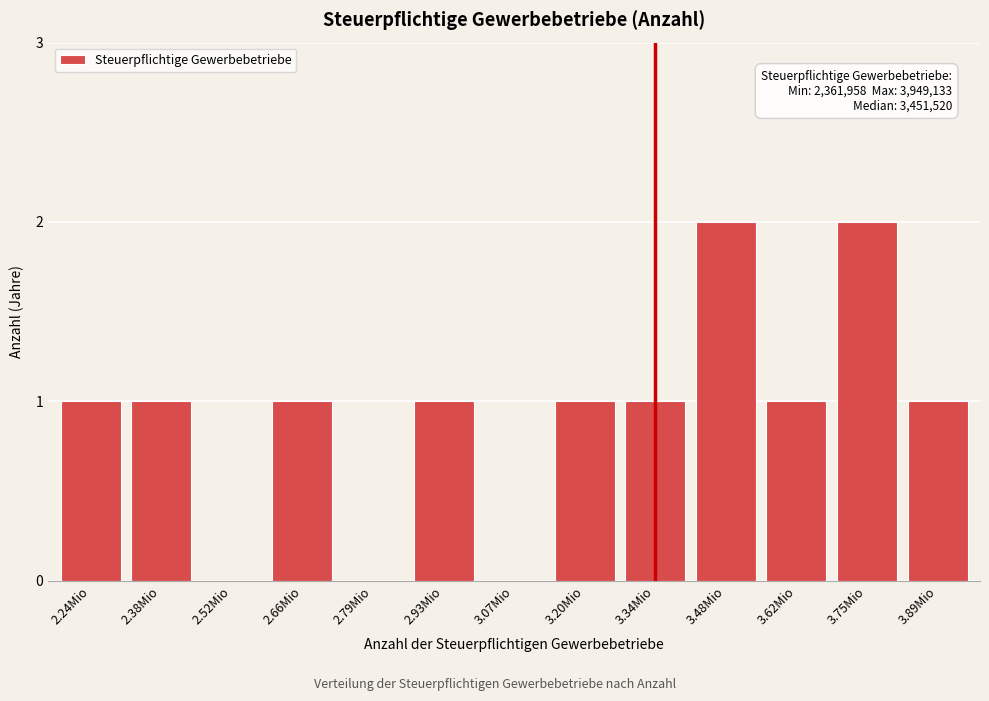

Reading left to right, extract all data points from this chart.

2.24Mio=1	2.38Mio=1	2.52Mio=0	2.66Mio=1	2.79Mio=0	2.93Mio=1	3.07Mio=0	3.20Mio=1	3.34Mio=1	3.48Mio=2	3.62Mio=1	3.75Mio=2	3.89Mio=1